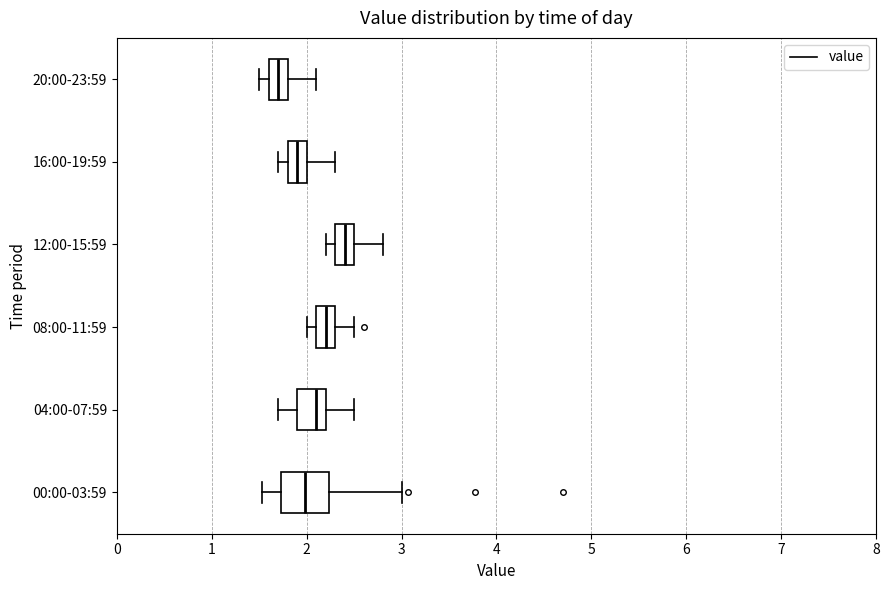

Reading bottom to top, transcribe this box plot: for each box, give where its median line is, the range the box spans, and where its two whiskers end, as read against the x-axis. The values are not printed on the chart, so give them approximately, as read against the axis.

00:00-03:59: median 2.0, box 1.7 to 2.2, whiskers 1.5 to 3.0
04:00-07:59: median 2.1, box 1.9 to 2.2, whiskers 1.7 to 2.5
08:00-11:59: median 2.2, box 2.1 to 2.3, whiskers 2.0 to 2.5
12:00-15:59: median 2.4, box 2.3 to 2.5, whiskers 2.2 to 2.8
16:00-19:59: median 1.9, box 1.8 to 2.0, whiskers 1.7 to 2.3
20:00-23:59: median 1.7, box 1.6 to 1.8, whiskers 1.5 to 2.1